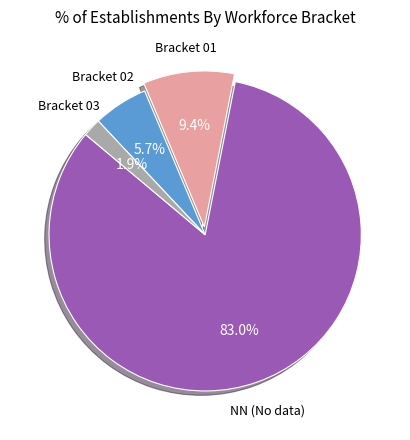

To the nearest percent, what is the difference between the largest and smallest slice percentages?

81%